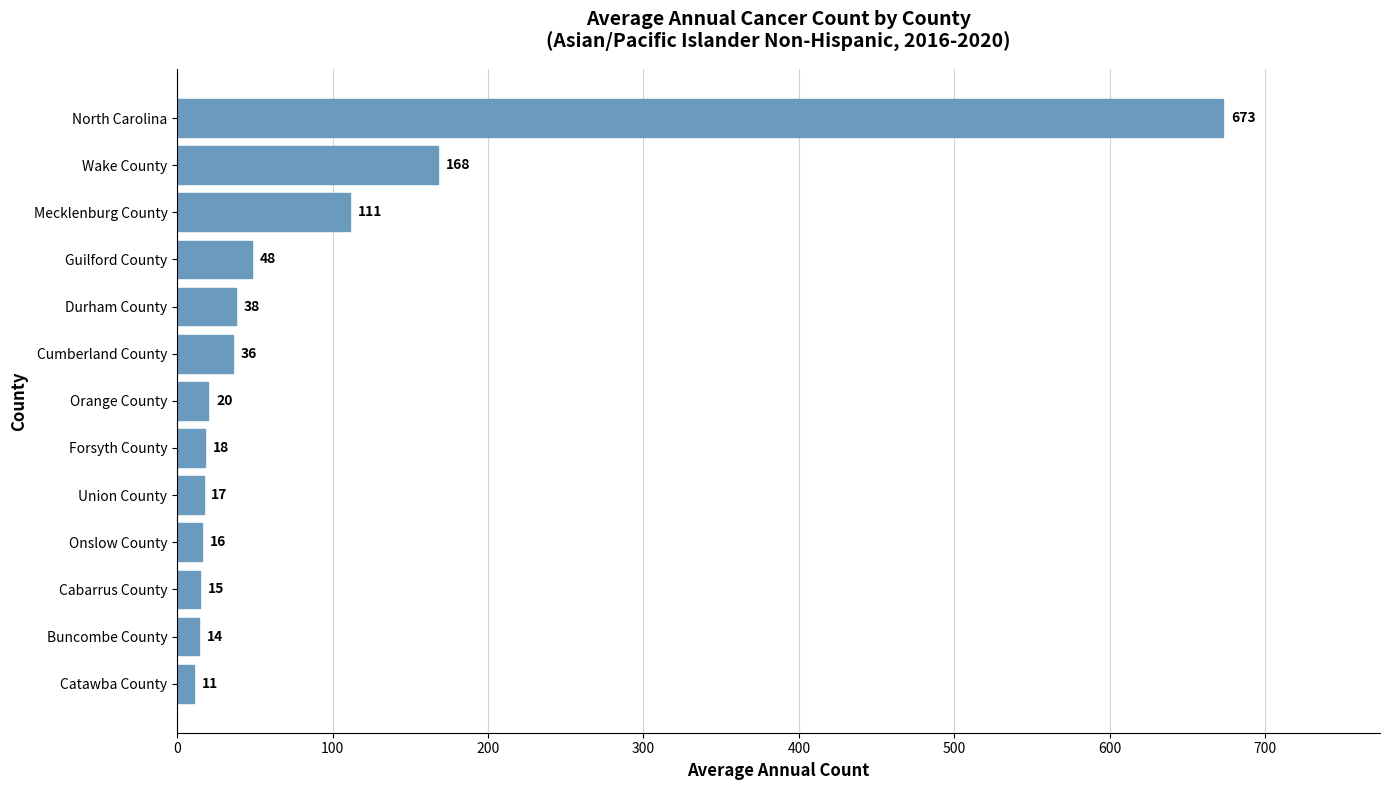

Which has a higher value, Cabarrus County or Catawba County?

Cabarrus County